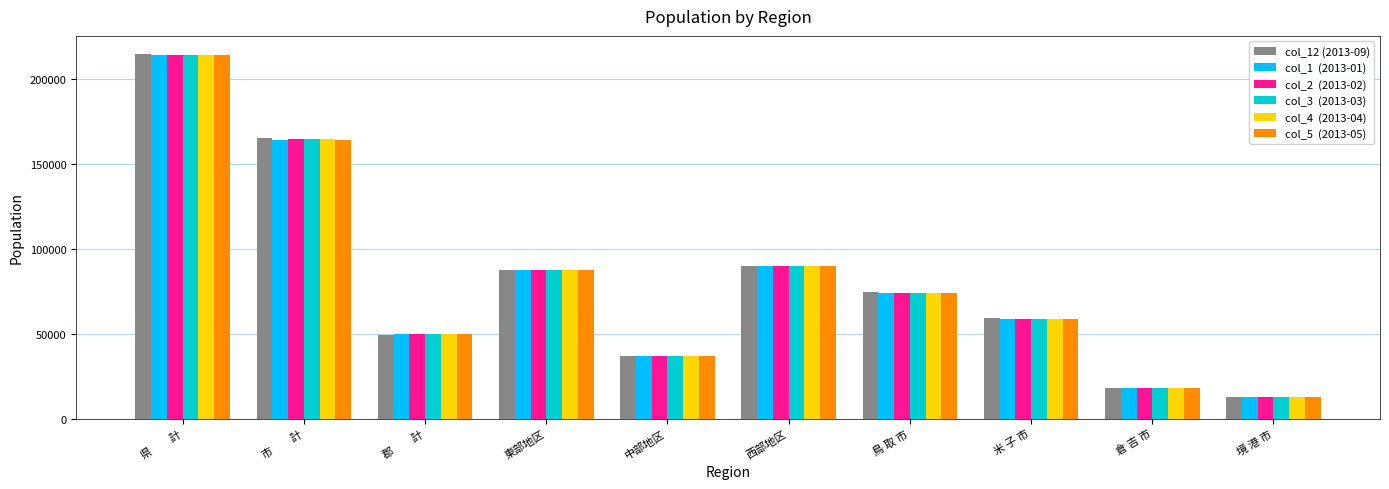

How many distinct data groups are displayed?

6